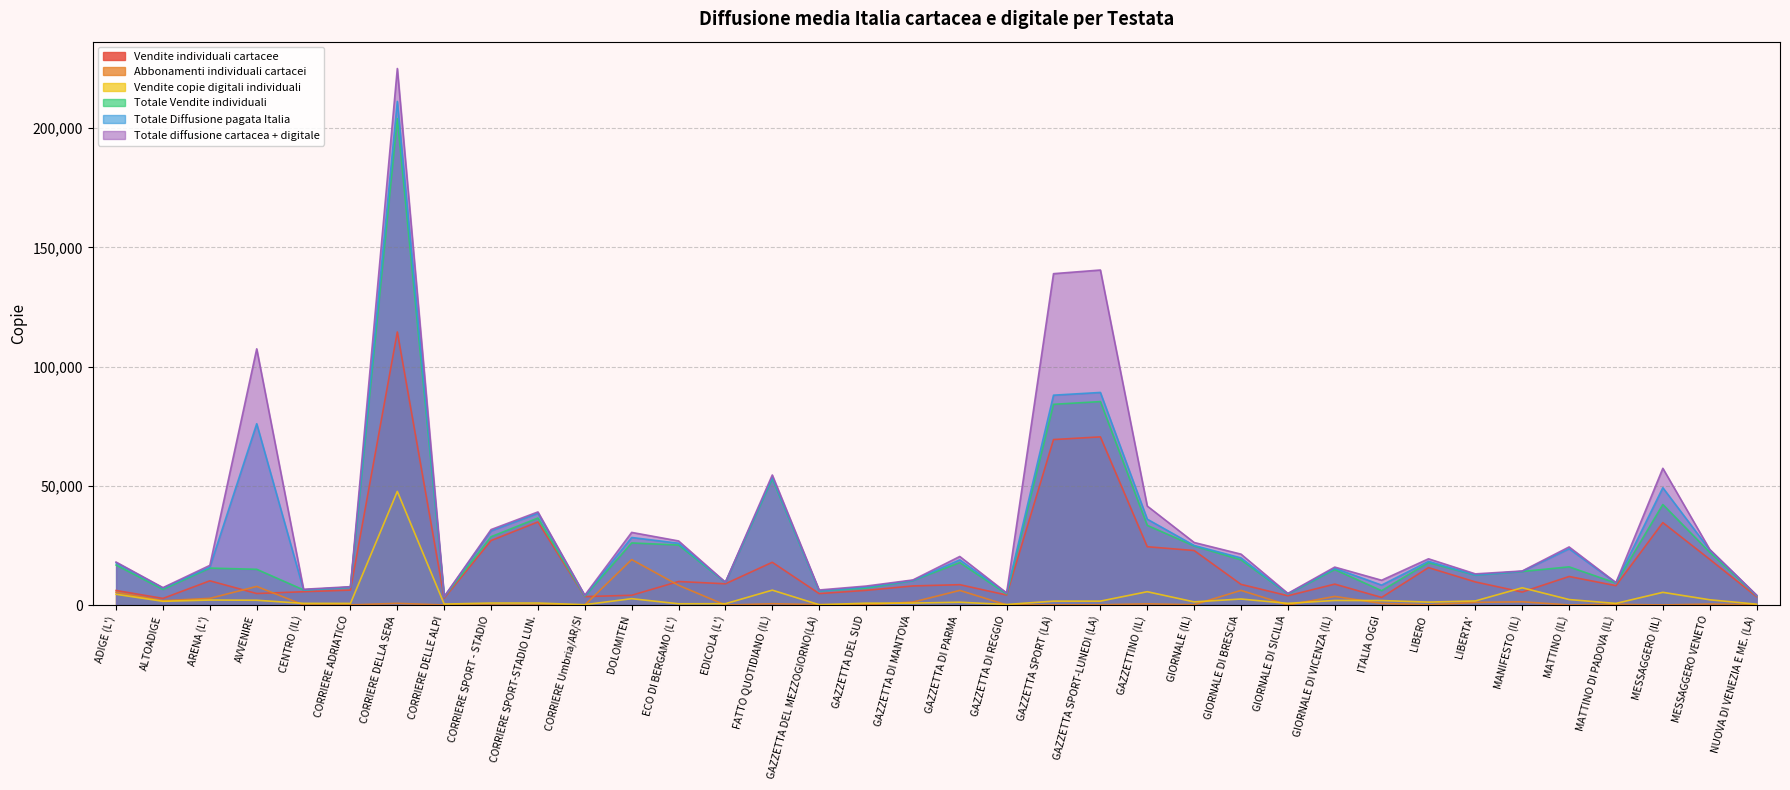

Reading right to left, transcribe all the data shown in this chart.

Vendite individuali cartacee: NUOVA DI VENEZIA E ME. (LA)=3517	MESSAGGERO VENETO=19188	MESSAGGERO (IL)=34580	MATTINO DI PADOVA (IL)=8126	MATTINO (IL)=11981	MANIFESTO (IL)=5459	LIBERTA'=9697	LIBERO=15704	ITALIA OGGI=3200	GIORNALE DI VICENZA (IL)=8784	GIORNALE DI SICILIA=3902	GIORNALE DI BRESCIA=8680	GIORNALE (IL)=22873	GAZZETTINO (IL)=24463	GAZZETTA SPORT-LUNEDI (LA)=70530	GAZZETTA SPORT (LA)=69408	GAZZETTA DI REGGIO=4202	GAZZETTA DI PARMA=8550	GAZZETTA DI MANTOVA=8017	GAZZETTA DEL SUD=6170	GAZZETTA DEL MEZZOGIORNO(LA)=4809	FATTO QUOTIDIANO (IL)=17936	EDICOLA (L')=8919	ECO DI BERGAMO (L')=9879	DOLOMITEN=4104	CORRIERE Umbria/AR/SI=3552	CORRIERE SPORT-STADIO LUN.=34859	CORRIERE SPORT - STADIO=27051	CORRIERE DELLE ALPI=2877	CORRIERE DELLA SERA=114519	CORRIERE ADRIATICO=6273	CENTRO (IL)=5601	AVVENIRE=4833	ARENA (L')=10169	ALTOADIGE=2786	ADIGE (L')=6108
Abbonamenti individuali cartacei: NUOVA DI VENEZIA E ME. (LA)=66	MESSAGGERO VENETO=425	MESSAGGERO (IL)=43	MATTINO DI PADOVA (IL)=308	MATTINO (IL)=53	MANIFESTO (IL)=1367	LIBERTA'=1135	LIBERO=72	ITALIA OGGI=689	GIORNALE DI VICENZA (IL)=3621	GIORNALE DI SICILIA=29	GIORNALE DI BRESCIA=6151	GIORNALE (IL)=151	GAZZETTINO (IL)=512	GAZZETTA SPORT-LUNEDI (LA)=128	GAZZETTA SPORT (LA)=100	GAZZETTA DI REGGIO=44	GAZZETTA DI PARMA=6141	GAZZETTA DI MANTOVA=1252	GAZZETTA DEL SUD=131	GAZZETTA DEL MEZZOGIORNO(LA)=199	FATTO QUOTIDIANO (IL)=564	EDICOLA (L')=0	ECO DI BERGAMO (L')=8286	DOLOMITEN=19070	CORRIERE Umbria/AR/SI=6	CORRIERE SPORT-STADIO LUN.=17	CORRIERE SPORT - STADIO=7	CORRIERE DELLE ALPI=48	CORRIERE DELLA SERA=717	CORRIERE ADRIATICO=64	CENTRO (IL)=44	AVVENIRE=7813	ARENA (L')=2806	ALTOADIGE=1818	ADIGE (L')=5371
Vendite copie digitali individuali: NUOVA DI VENEZIA E ME. (LA)=362	MESSAGGERO VENETO=2220	MESSAGGERO (IL)=5335	MATTINO DI PADOVA (IL)=685	MATTINO (IL)=2312	MANIFESTO (IL)=7249	LIBERTA'=1724	LIBERO=1243	ITALIA OGGI=1890	GIORNALE DI VICENZA (IL)=1930	GIORNALE DI SICILIA=712	GIORNALE DI BRESCIA=2529	GIORNALE (IL)=1332	GAZZETTINO (IL)=5600	GAZZETTA SPORT-LUNEDI (LA)=1646	GAZZETTA SPORT (LA)=1647	GAZZETTA DI REGGIO=236	GAZZETTA DI PARMA=1187	GAZZETTA DI MANTOVA=829	GAZZETTA DEL SUD=777	GAZZETTA DEL MEZZOGIORNO(LA)=134	FATTO QUOTIDIANO (IL)=6252	EDICOLA (L')=560	ECO DI BERGAMO (L')=538	DOLOMITEN=2676	CORRIERE Umbria/AR/SI=159	CORRIERE SPORT-STADIO LUN.=837	CORRIERE SPORT - STADIO=836	CORRIERE DELLE ALPI=405	CORRIERE DELLA SERA=47657	CORRIERE ADRIATICO=684	CENTRO (IL)=700	AVVENIRE=2018	ARENA (L')=2108	ALTOADIGE=1572	ADIGE (L')=4520
Totale Vendite individuali: NUOVA DI VENEZIA E ME. (LA)=4007	MESSAGGERO VENETO=22136	MESSAGGERO (IL)=42169	MATTINO DI PADOVA (IL)=9217	MATTINO (IL)=16026	MANIFESTO (IL)=14074	LIBERTA'=12573	LIBERO=17772	ITALIA OGGI=6025	GIORNALE DI VICENZA (IL)=14877	GIORNALE DI SICILIA=4657	GIORNALE DI BRESCIA=18951	GIORNALE (IL)=24769	GAZZETTINO (IL)=33429	GAZZETTA SPORT-LUNEDI (LA)=85331	GAZZETTA SPORT (LA)=84189	GAZZETTA DI REGGIO=4625	GAZZETTA DI PARMA=17815	GAZZETTA DI MANTOVA=10286	GAZZETTA DEL SUD=7103	GAZZETTA DEL MEZZOGIORNO(LA)=5937	FATTO QUOTIDIANO (IL)=53035	EDICOLA (L')=9484	ECO DI BERGAMO (L')=25179	DOLOMITEN=26051	CORRIERE Umbria/AR/SI=3733	CORRIERE SPORT-STADIO LUN.=36483	CORRIERE SPORT - STADIO=28663	CORRIERE DELLE ALPI=3444	CORRIERE DELLA SERA=204018	CORRIERE ADRIATICO=7482	CENTRO (IL)=6346	AVVENIRE=14995	ARENA (L')=15500	ALTOADIGE=6547	ADIGE (L')=16790
Totale Diffusione pagata Italia: NUOVA DI VENEZIA E ME. (LA)=4040	MESSAGGERO VENETO=23155	MESSAGGERO (IL)=49211	MATTINO DI PADOVA (IL)=9294	MATTINO (IL)=23629	MANIFESTO (IL)=14155	LIBERTA'=12619	LIBERO=18333	ITALIA OGGI=8368	GIORNALE DI VICENZA (IL)=15419	GIORNALE DI SICILIA=4717	GIORNALE DI BRESCIA=19768	GIORNALE (IL)=24996	GAZZETTINO (IL)=36018	GAZZETTA SPORT-LUNEDI (LA)=89162	GAZZETTA SPORT (LA)=88020	GAZZETTA DI REGGIO=4987	GAZZETTA DI PARMA=18953	GAZZETTA DI MANTOVA=10326	GAZZETTA DEL SUD=7546	GAZZETTA DEL MEZZOGIORNO(LA)=5964	FATTO QUOTIDIANO (IL)=53596	EDICOLA (L')=9509	ECO DI BERGAMO (L')=25931	DOLOMITEN=28337	CORRIERE Umbria/AR/SI=3923	CORRIERE SPORT-STADIO LUN.=38487	CORRIERE SPORT - STADIO=31115	CORRIERE DELLE ALPI=3464	CORRIERE DELLA SERA=211232	CORRIERE ADRIATICO=7511	CENTRO (IL)=6349	AVVENIRE=76043	ARENA (L')=15920	ALTOADIGE=7119	ADIGE (L')=17729
Totale diffusione cartacea + digitale: NUOVA DI VENEZIA E ME. (LA)=4186	MESSAGGERO VENETO=23361	MESSAGGERO (IL)=57352	MATTINO DI PADOVA (IL)=9424	MATTINO (IL)=24370	MANIFESTO (IL)=14287	LIBERTA'=13080	LIBERO=19398	ITALIA OGGI=10403	GIORNALE DI VICENZA (IL)=15919	GIORNALE DI SICILIA=4885	GIORNALE DI BRESCIA=21354	GIORNALE (IL)=26243	GAZZETTINO (IL)=41521	GAZZETTA SPORT-LUNEDI (LA)=140506	GAZZETTA SPORT (LA)=138977	GAZZETTA DI REGGIO=5094	GAZZETTA DI PARMA=20372	GAZZETTA DI MANTOVA=10526	GAZZETTA DEL SUD=7964	GAZZETTA DEL MEZZOGIORNO(LA)=6319	FATTO QUOTIDIANO (IL)=54548	EDICOLA (L')=9587	ECO DI BERGAMO (L')=26887	DOLOMITEN=30471	CORRIERE Umbria/AR/SI=4111	CORRIERE SPORT-STADIO LUN.=39054	CORRIERE SPORT - STADIO=31658	CORRIERE DELLE ALPI=3553	CORRIERE DELLA SERA=225020	CORRIERE ADRIATICO=7706	CENTRO (IL)=6623	AVVENIRE=107454	ARENA (L')=16643	ALTOADIGE=7311	ADIGE (L')=18030